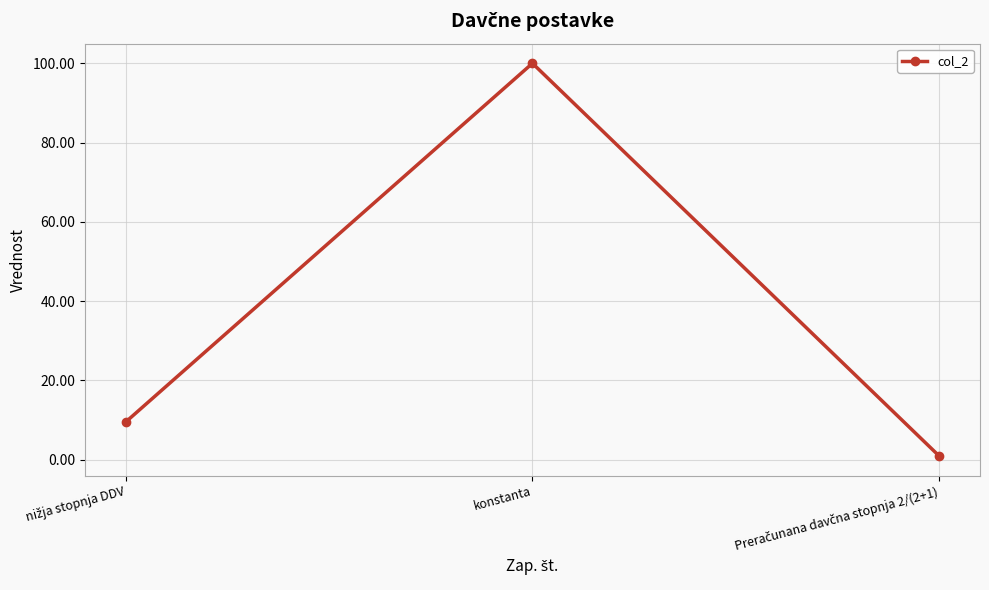

Is it true that the value at konstanta is 100.0?

True